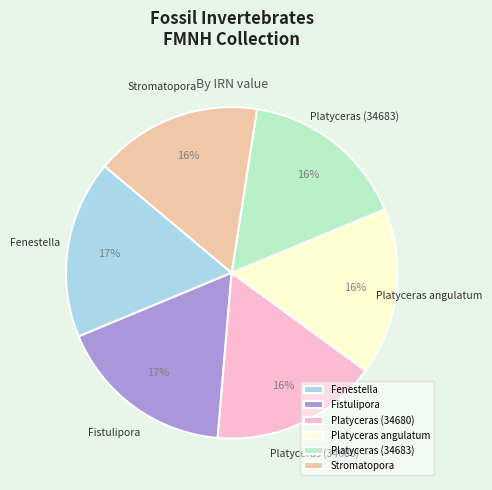

The Platyceras angulatum slice represents 9% of the pie. True or false?

False